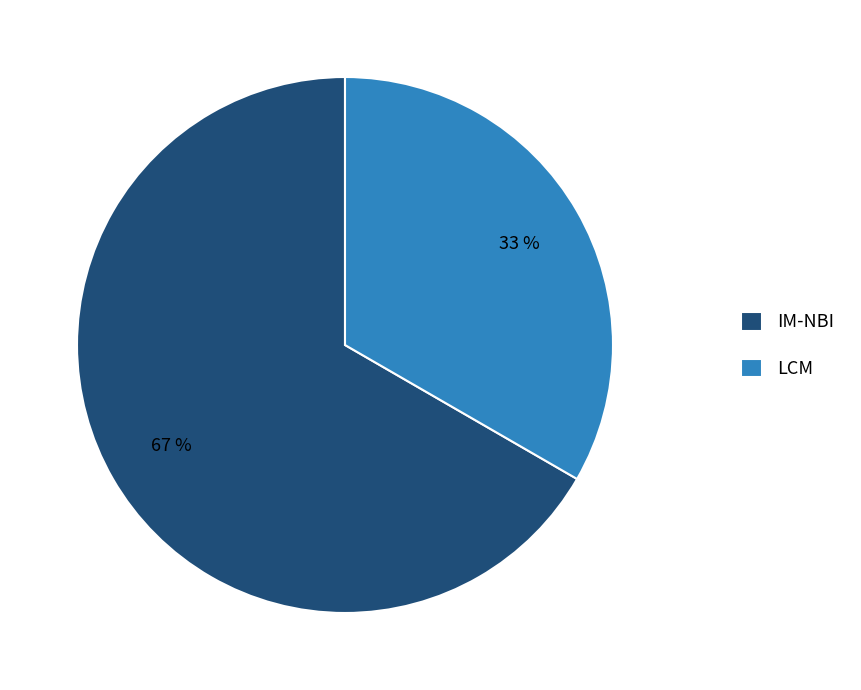

To the nearest percent, what is the average slice percentage?

50%